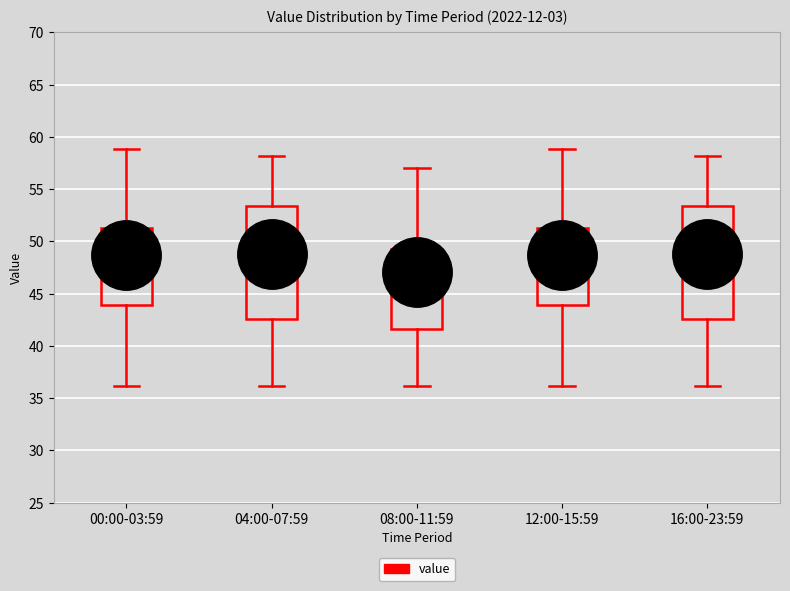

Which box's median line is the lowest?

08:00-11:59